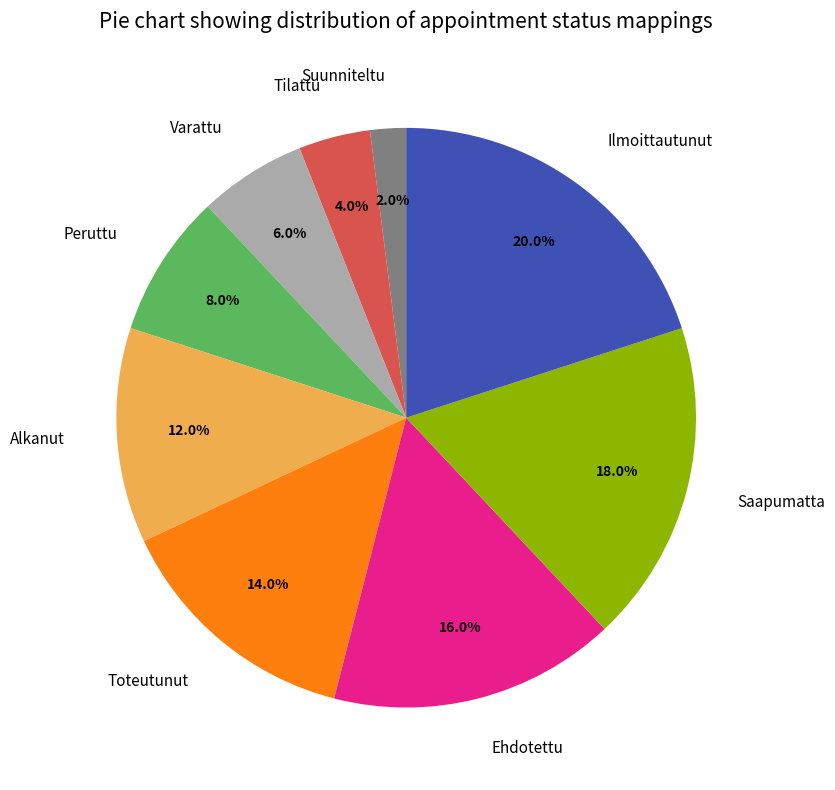

Which slice is the largest?

Ilmoittautunut